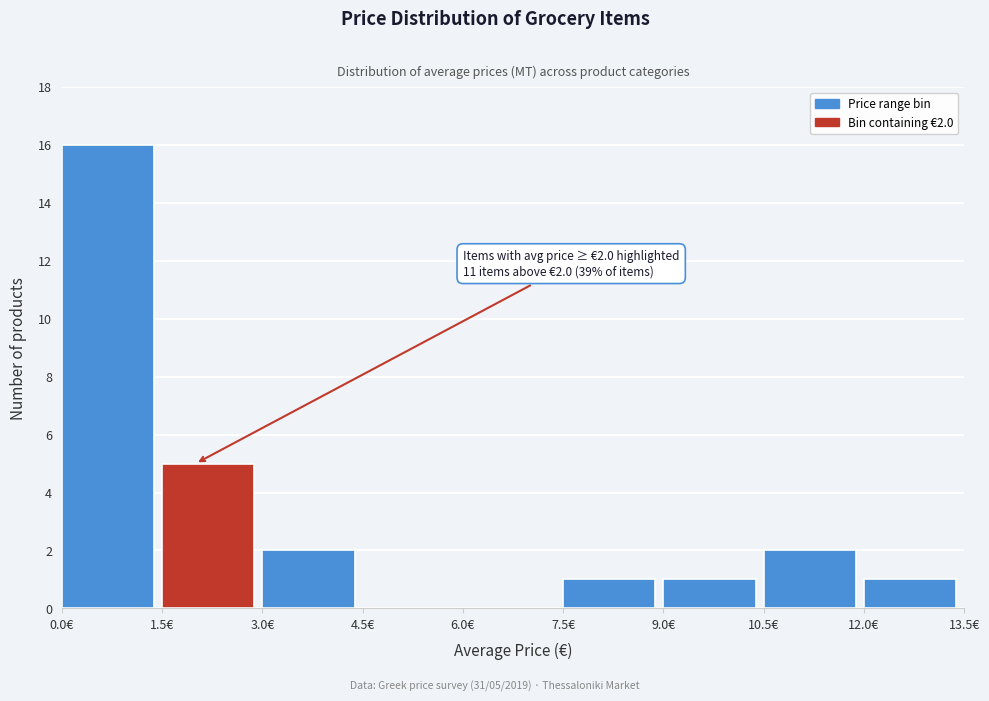

Which range on the x-axis has the tallest bar?

0.0 to 1.5